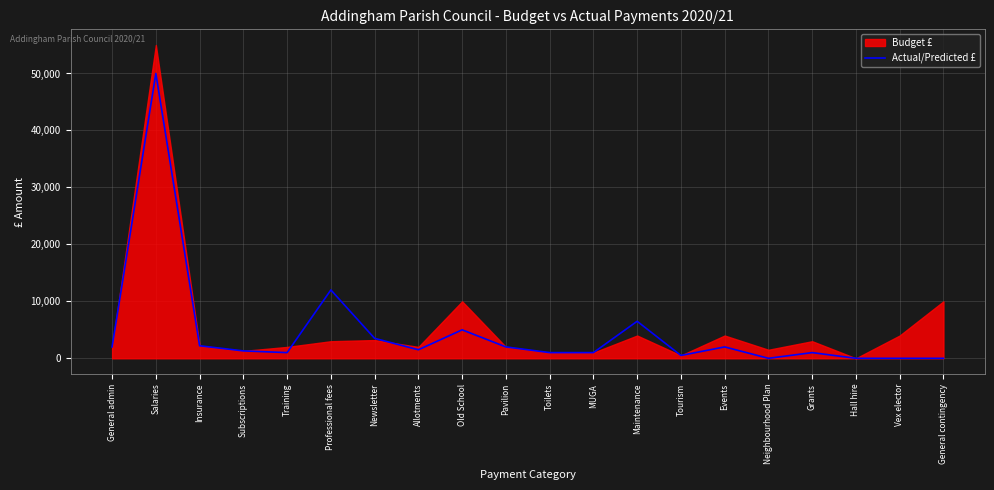

What value does the data have at Tourism, to the nearest 10?

500